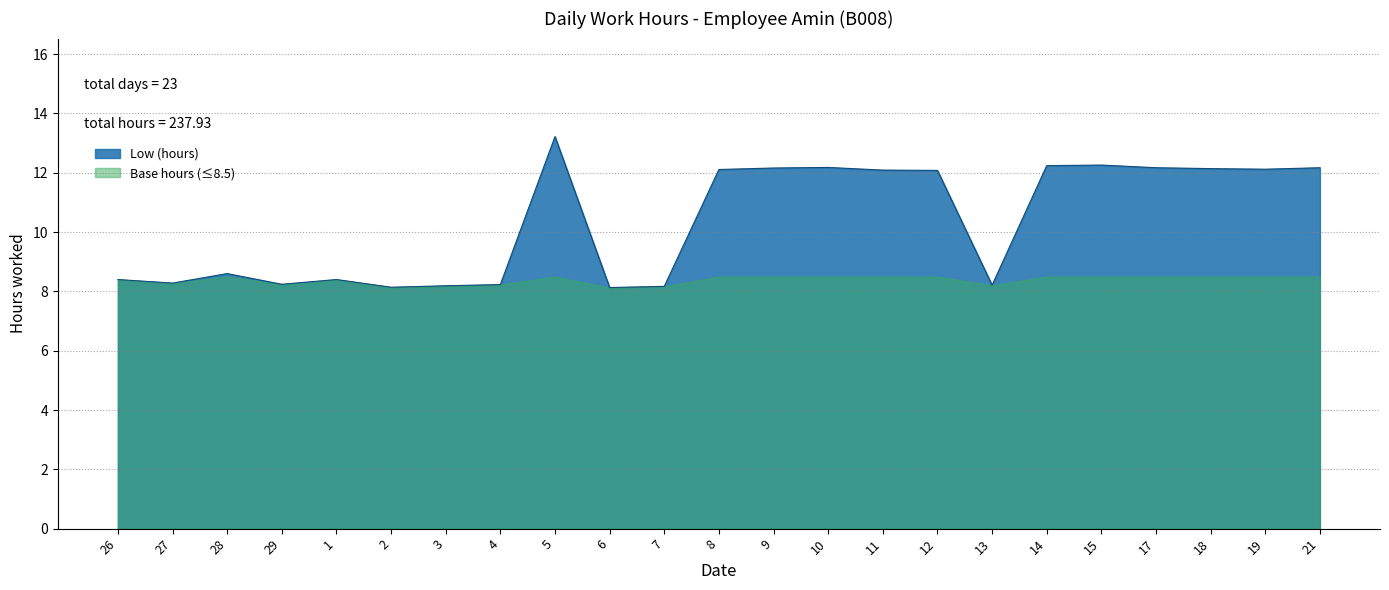

List the labels in order of value, largest first.

5, 15, 14, 10, 17, 21, 9, 18, 19, 8, 11, 12, 28, 26, 1, 27, 29, 4, 13, 3, 7, 2, 6